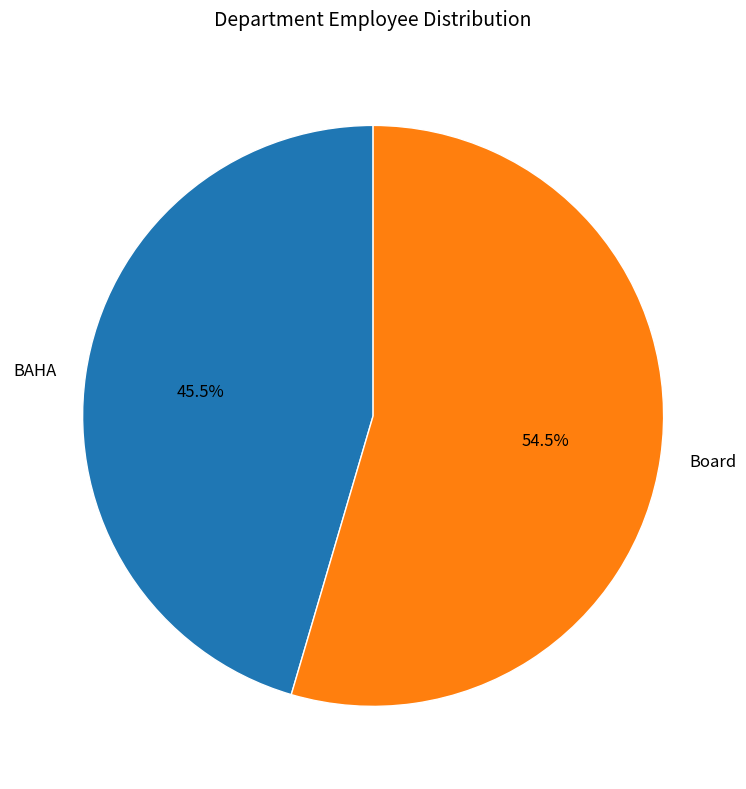

What is the smallest slice in the pie chart?

BAHA